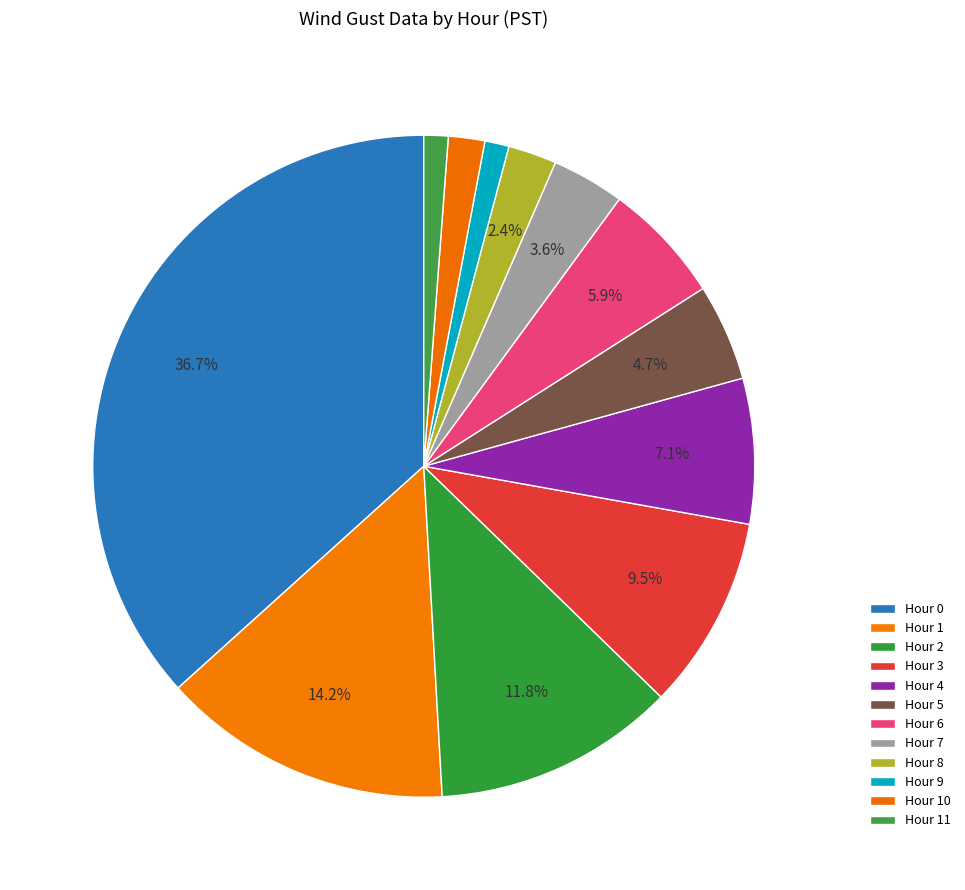

What percentage is the Hour 9 slice, to the nearest percent?

1%